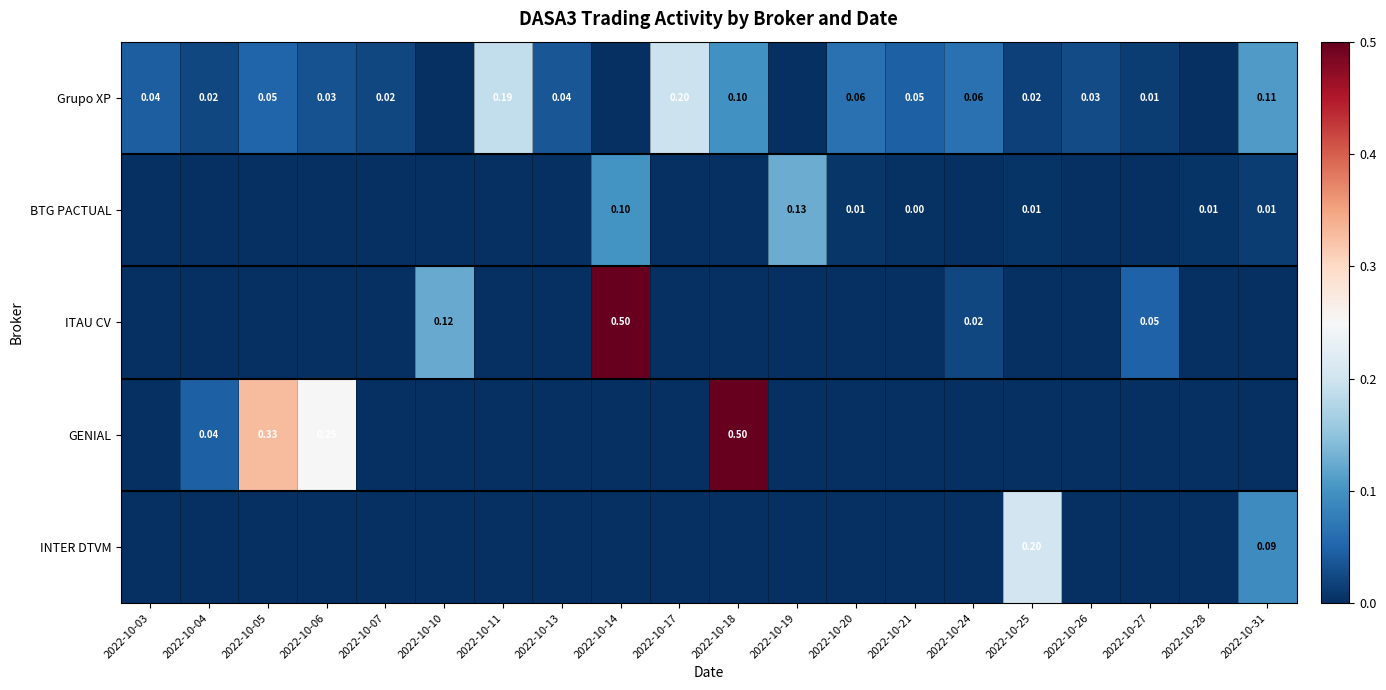

How many data points in GENIAL are above 0?

4